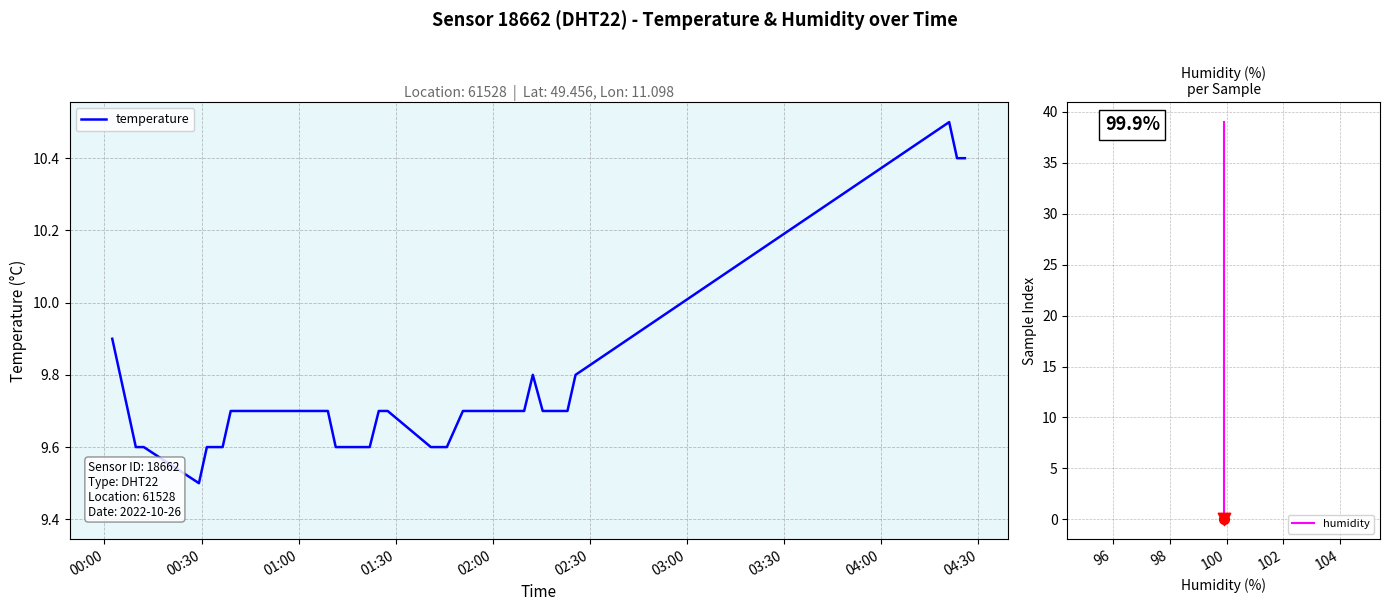

Which series has the largest total across all categories?

humidity